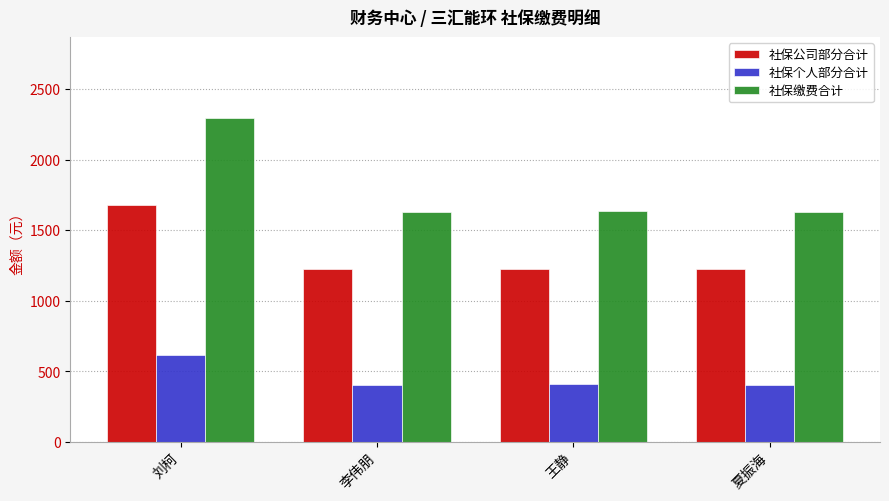

What is the label of the 4th bar from the left?

夏振海